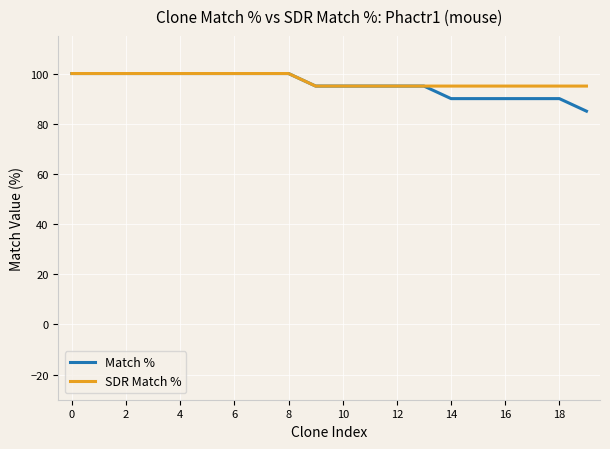

What are all the series names shown in the legend?

Match %, SDR Match %